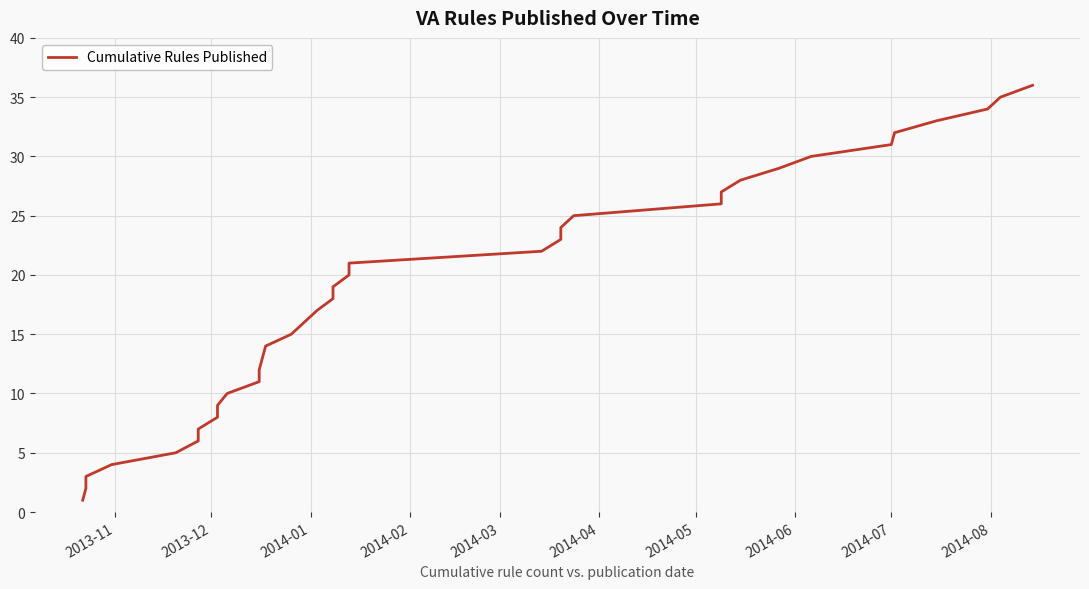

What is the value of the 22nd point from the left?

22